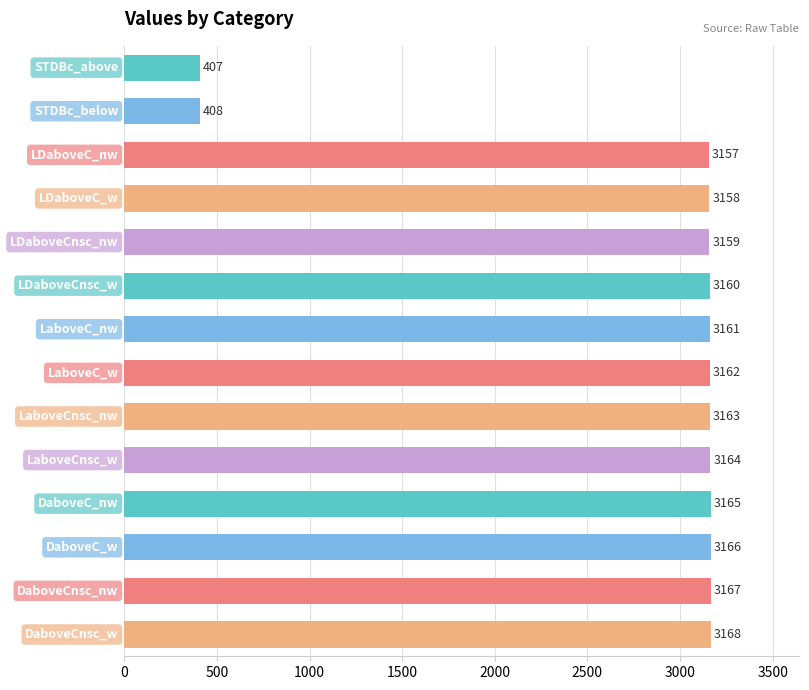

What is the value of the 1st bar from the top?

407